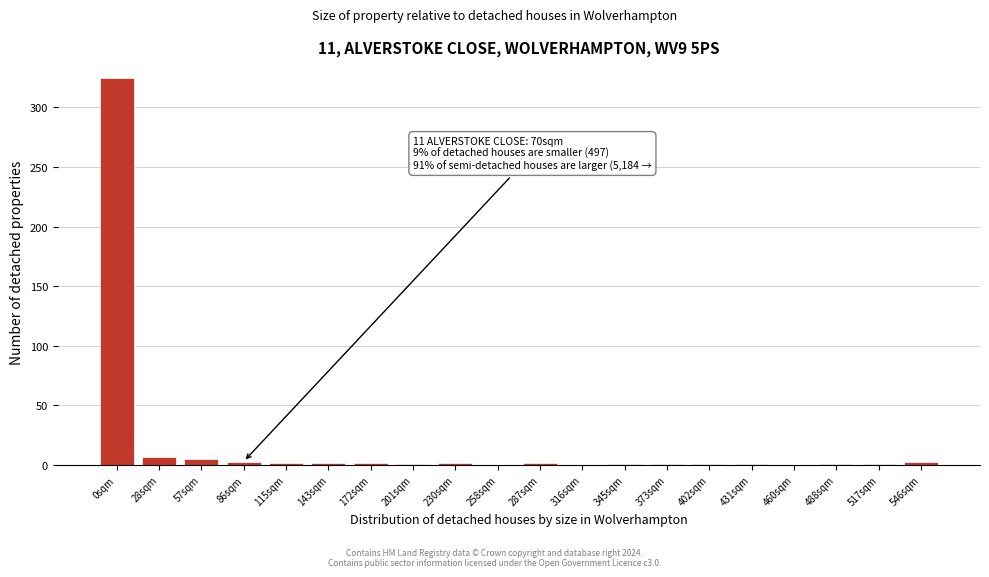

What is the maximum value shown in the chart?

325